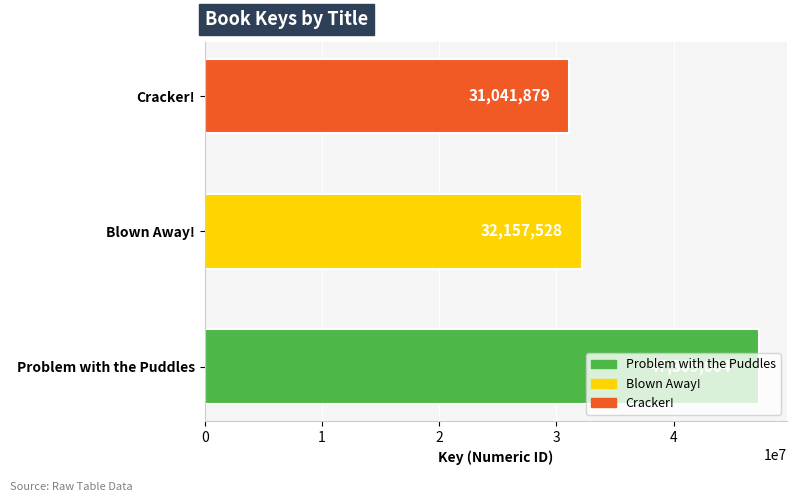

Where is the data nearest to the value 39175771?

Blown Away!